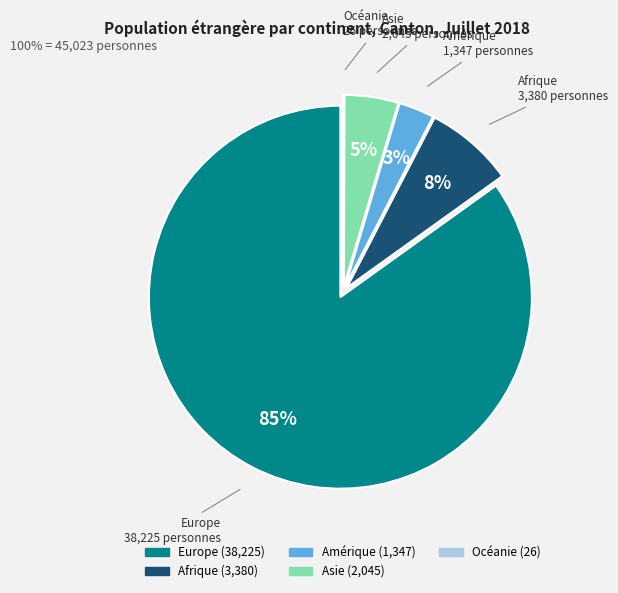

To the nearest percent, what portion does Amérique represent?

3%